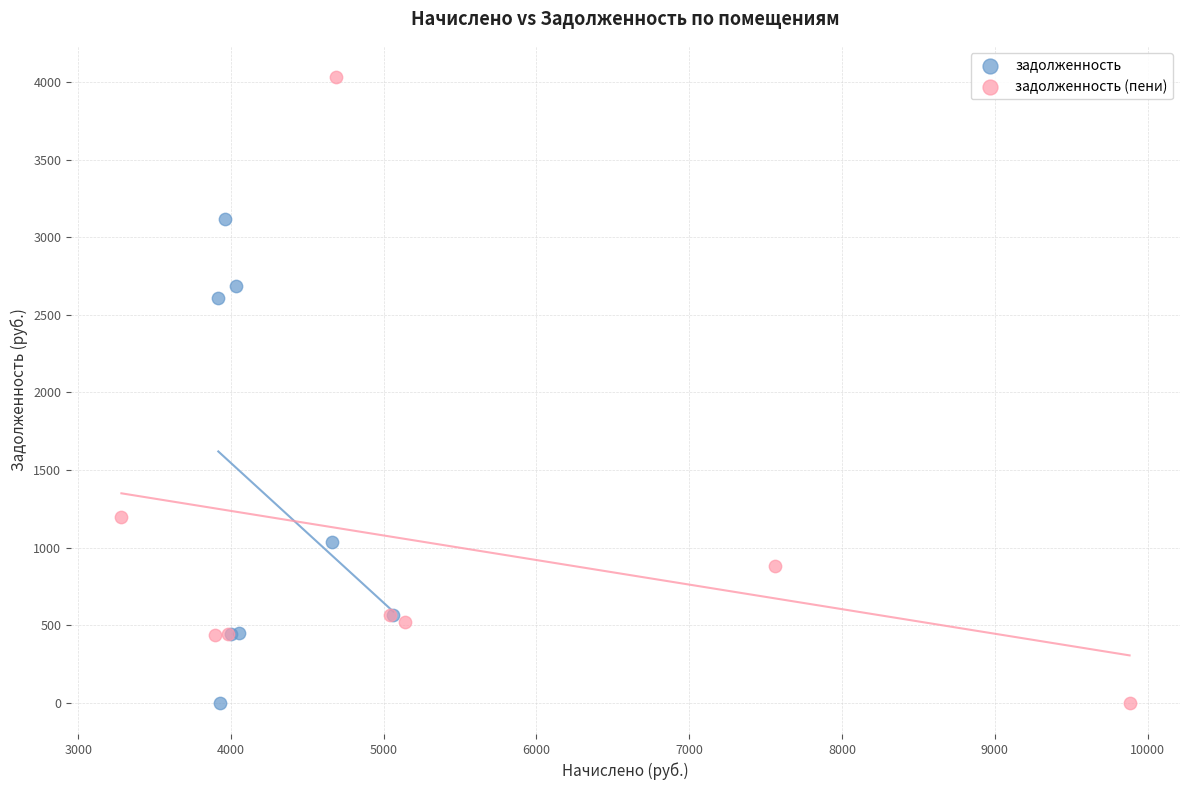

What are all the series names shown in the legend?

задолженность, задолженность (пени)